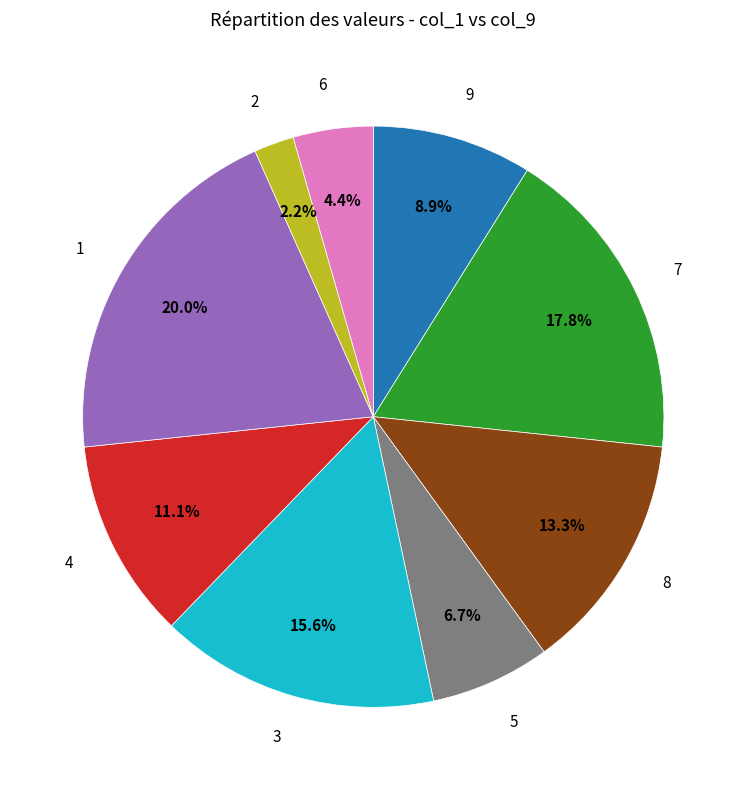

Is there a majority slice in this chart?

No